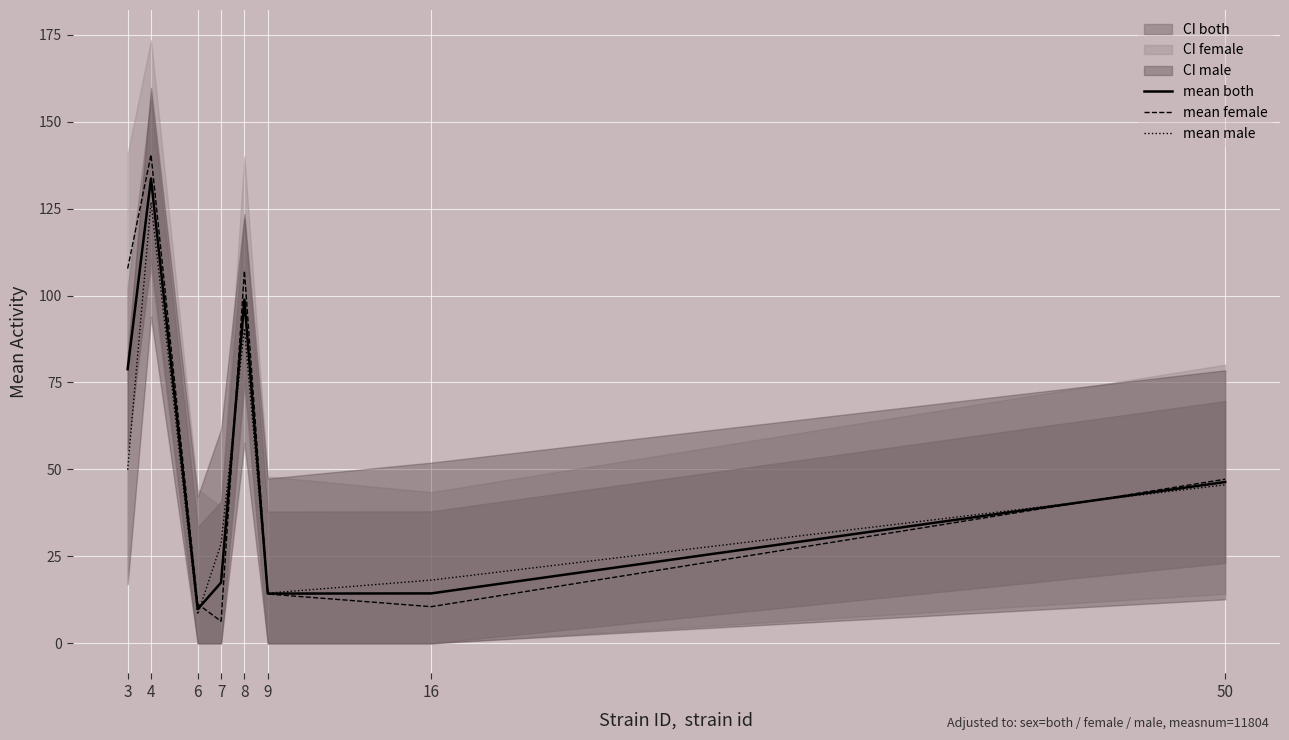

Where is mean male nearest to the value 67?

3